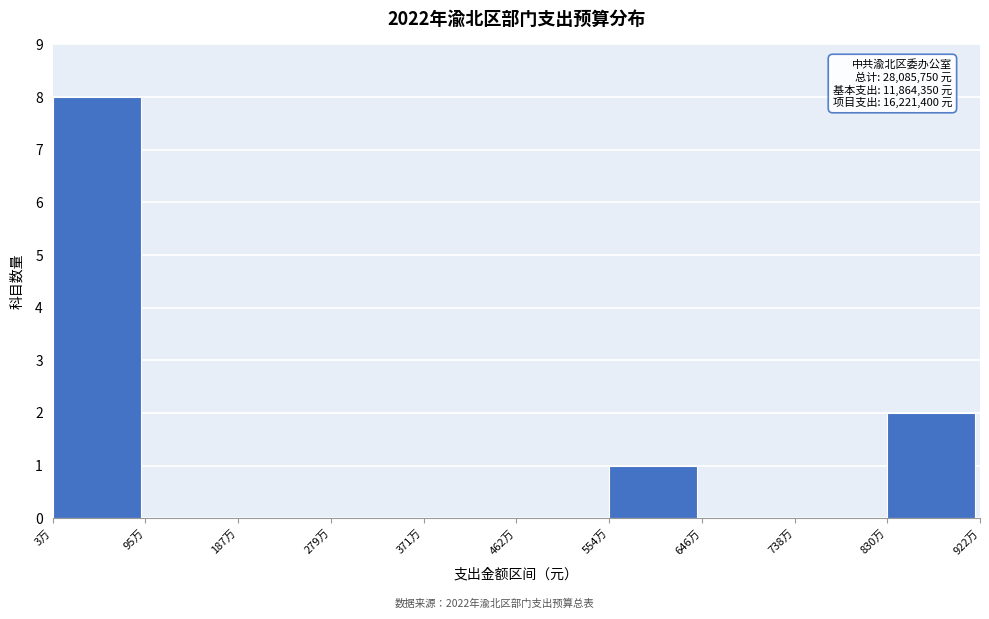

Reading left to right, transcribe all the data shown in this chart.

3万=8	95万=0	187万=0	279万=0	371万=0	462万=0	554万=1	646万=0	738万=0	830万=2